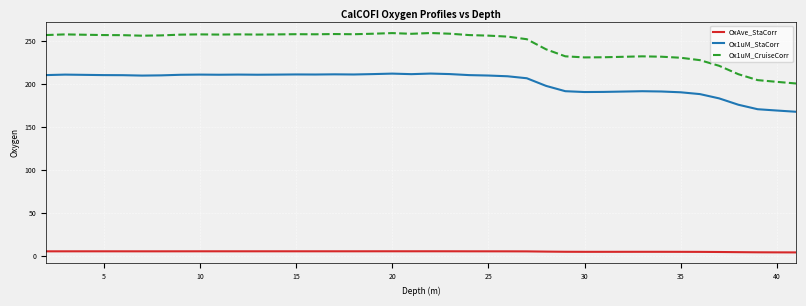

Does the chart display data point markers on the line(s)?

No